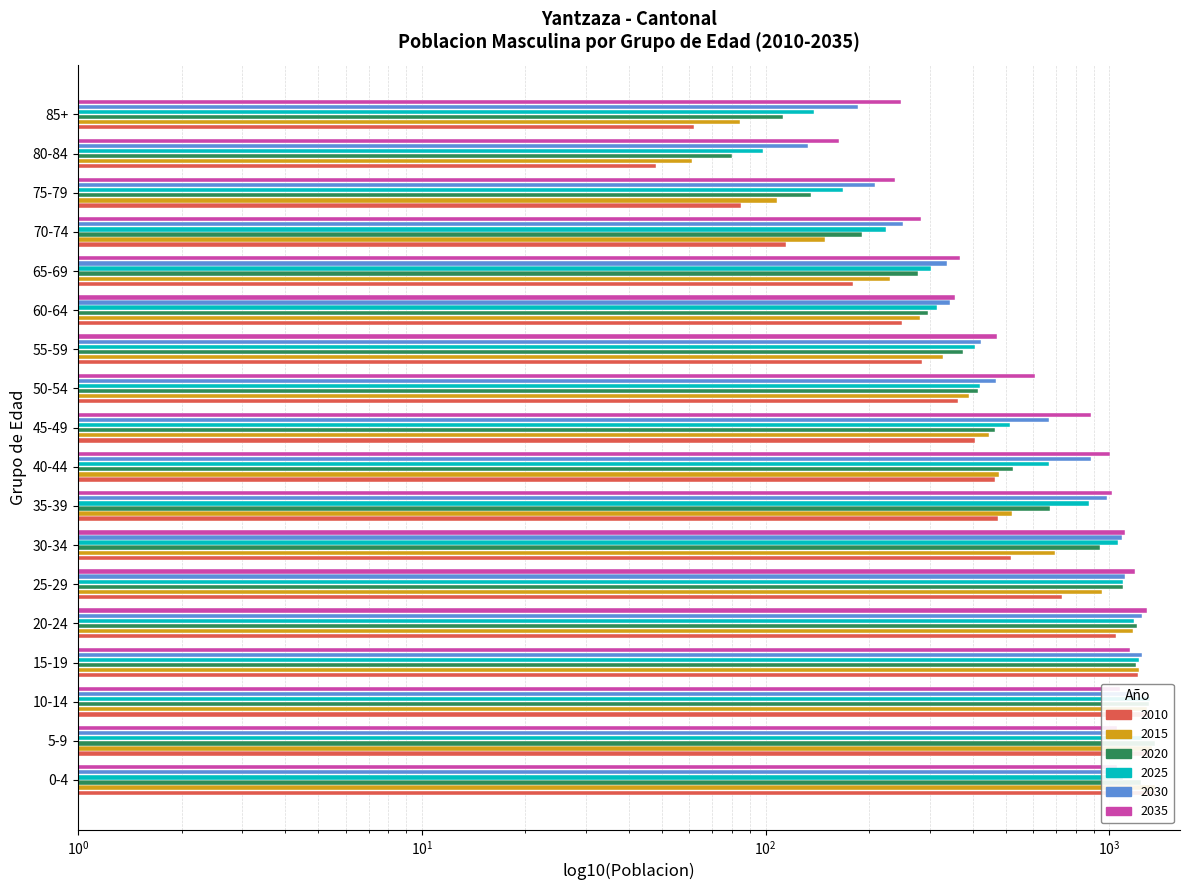

The value of 2020 at 40-44 is 240. True or false?

False